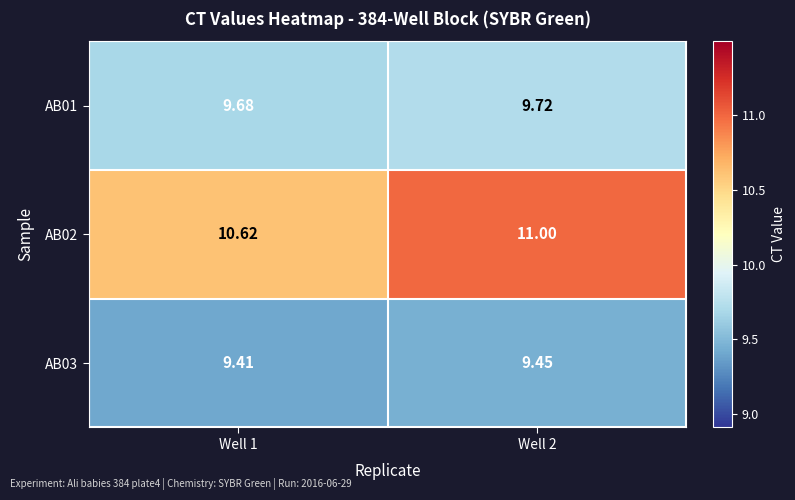

Is the value of AB02 at Well 2 greater than the value of AB03 at Well 1?

Yes